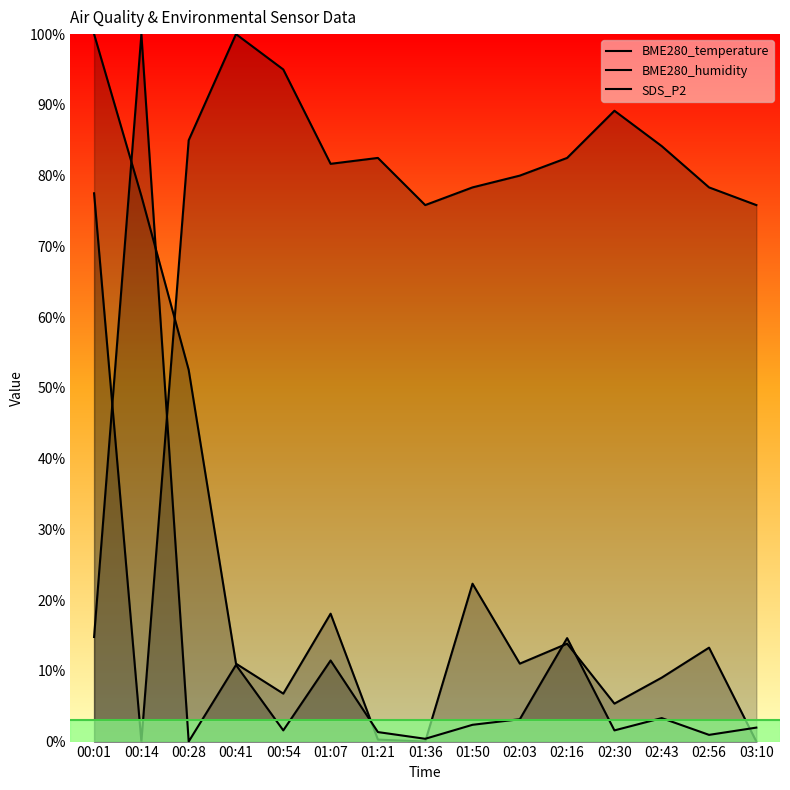

What is the difference between the second highest and second lowest values in the BME280_temperature series?

19.2